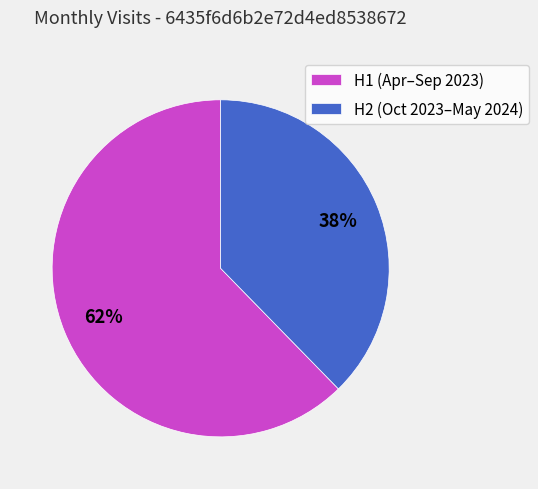

Is it true that H1 (Apr–Sep 2023) is 74% of the pie?

False